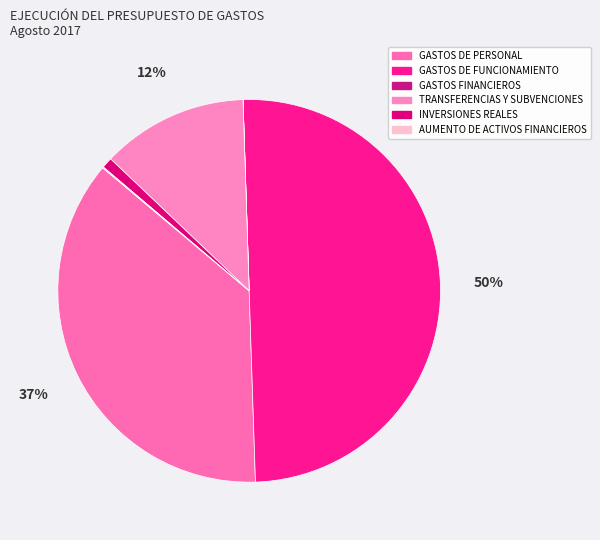

What percentage do GASTOS DE FUNCIONAMIENTO and GASTOS DE PERSONAL together represent?

86.6%